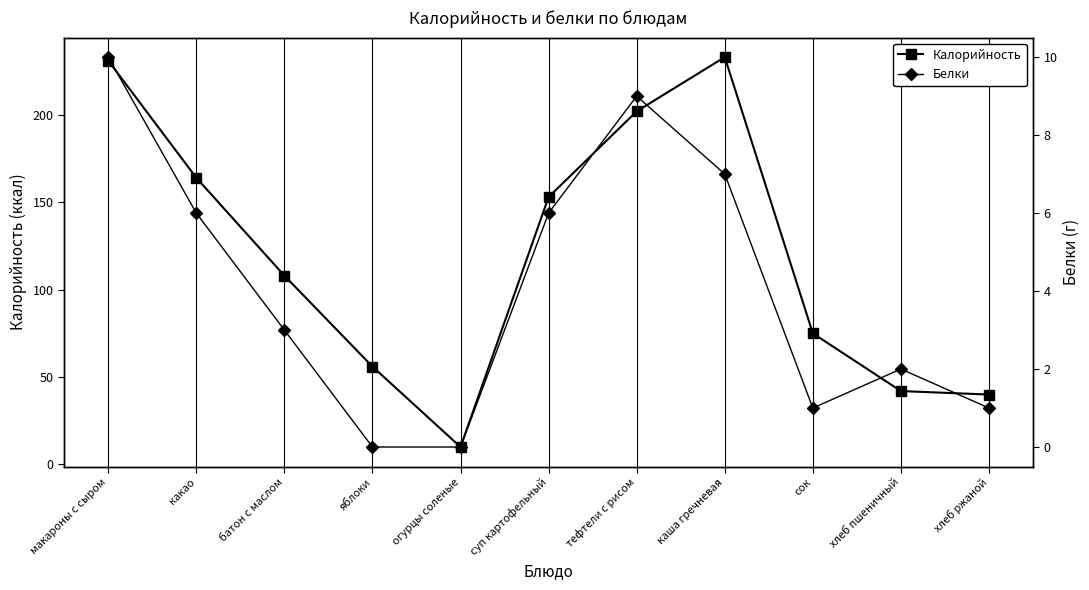

Reading left to right, extract all data points from this chart.

Калорийность: 231	164	108	56	10	153	202	233	75	42	40
Белки: 10	6	3	0	0	6	9	7	1	2	1